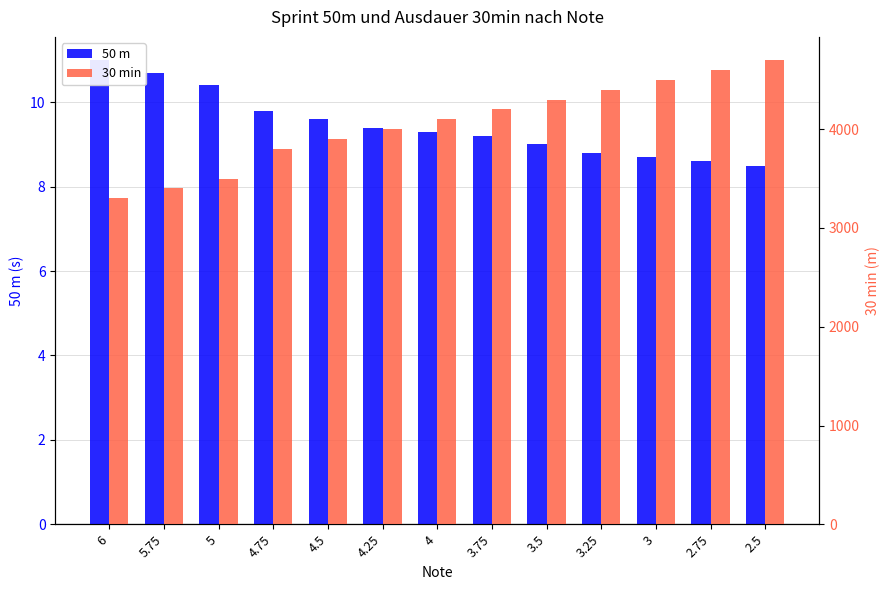

List the series in order of their overall mean, highest first.

30 min, 50 m